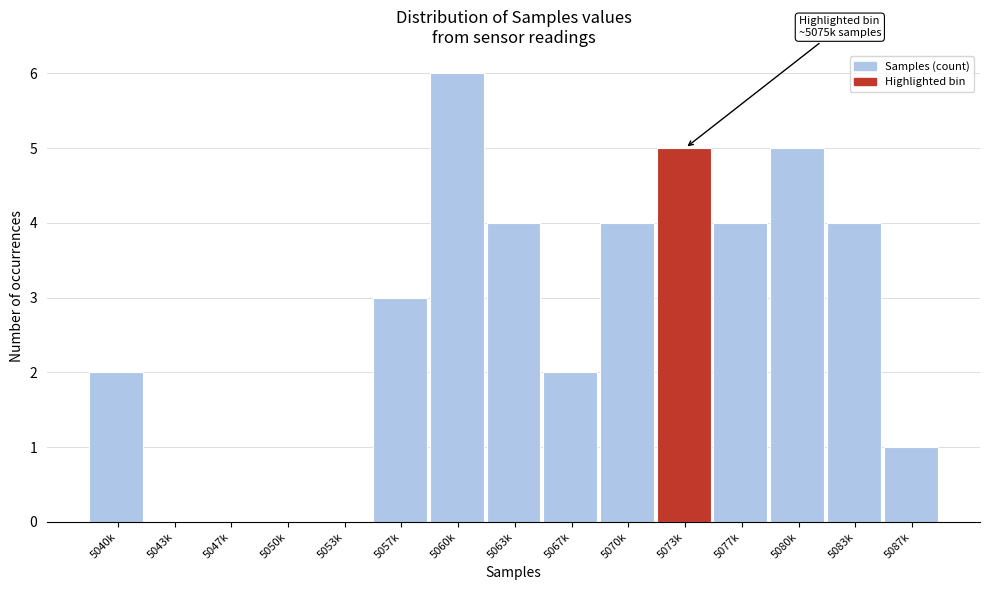

Reading left to right, extract all data points from this chart.

5040k=2	5043k=0	5047k=0	5050k=0	5053k=0	5057k=3	5060k=6	5063k=4	5067k=2	5070k=4	5073k=5	5077k=4	5080k=5	5083k=4	5087k=1